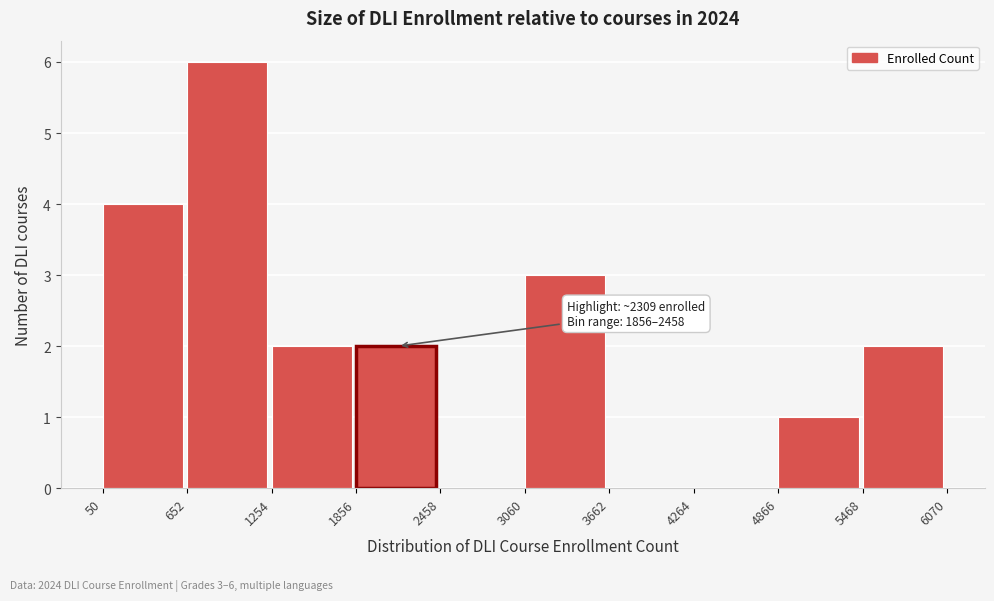

Which range on the x-axis has the tallest bar?

652 to 1254